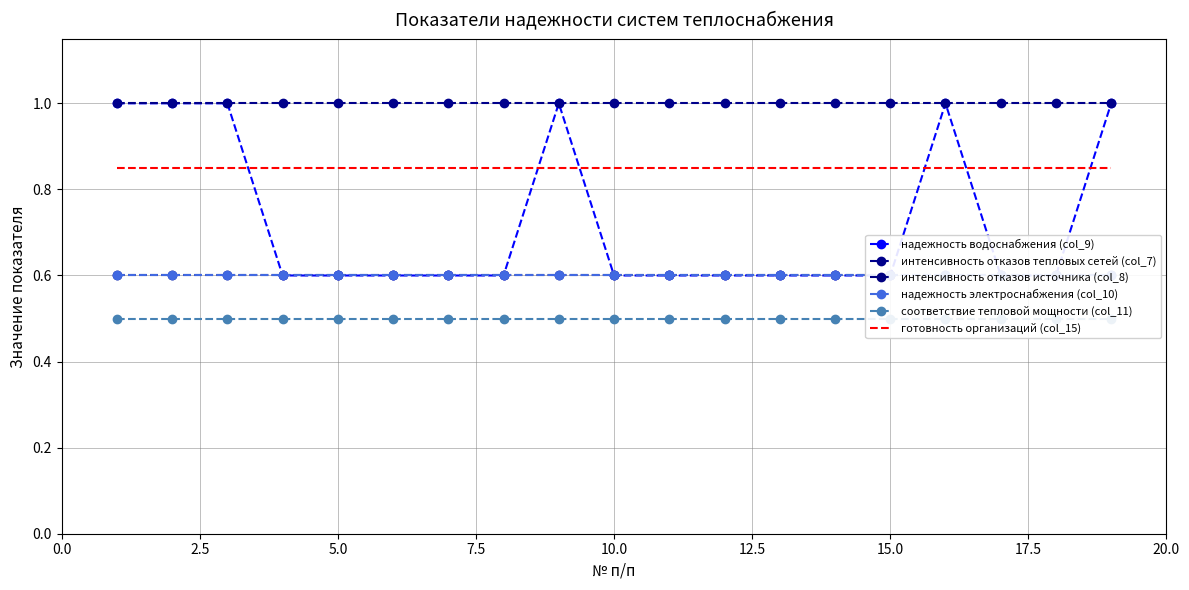

What is the value of the интенсивность отказов источника (col_8) point at the 14th from the left?

0.6